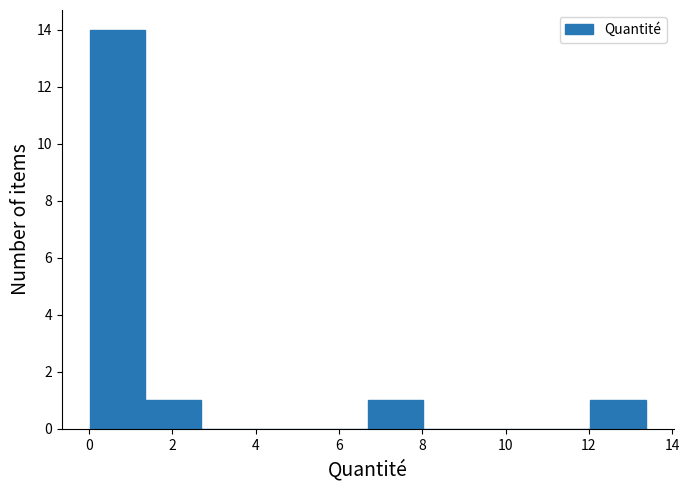

What is the height of the bar covering 1.4 to 2.6 on the x-axis? Neither the bar edges nor the heights are printed on the chart, so give them approximately, as read against the axes.

1